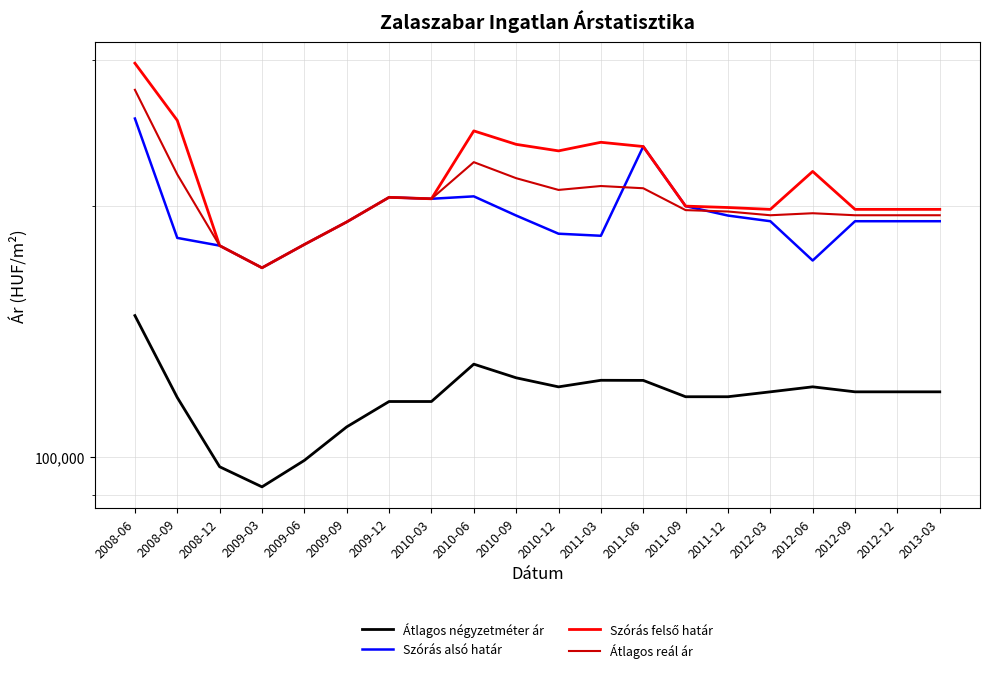

At which label does Átlagos reál ár reach its peak?

2008-06